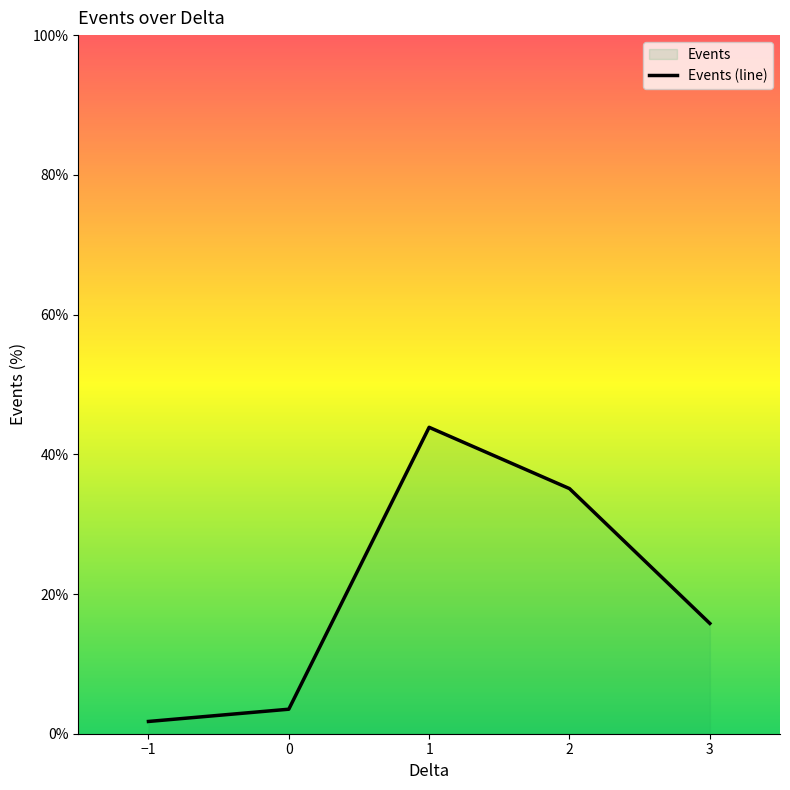

Reading right to left, extract all data points from this chart.

15.8	35.1	43.9	3.5	1.8